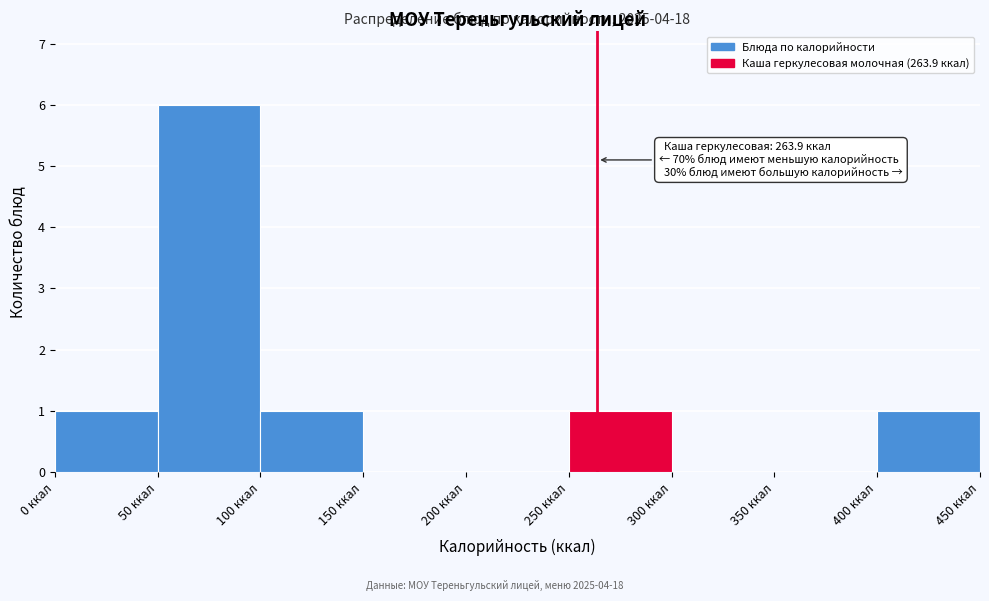

Which range on the x-axis has the tallest bar?

50 to 100